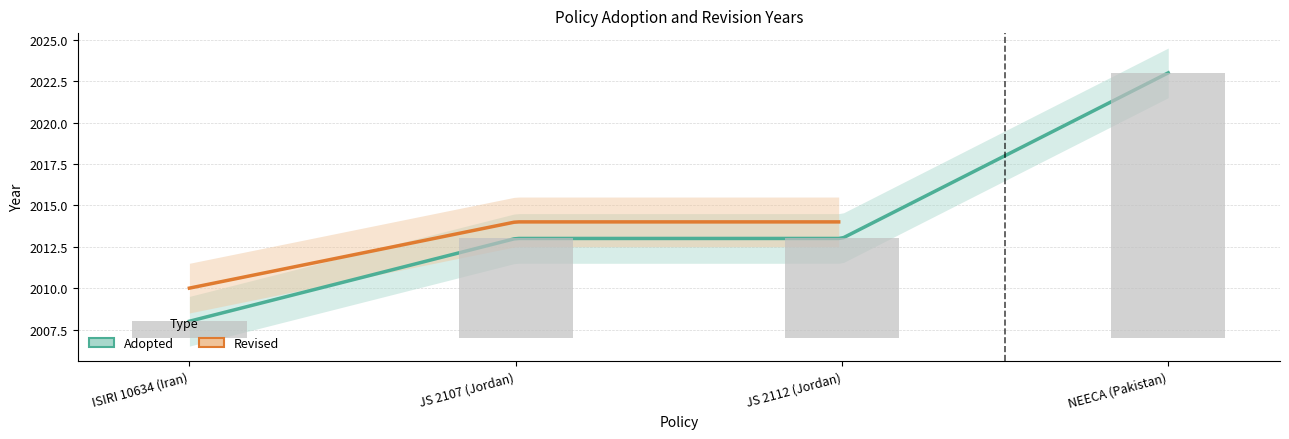

At which category does the chart reach its minimum across all series?

ISIRI 10634 (Iran)